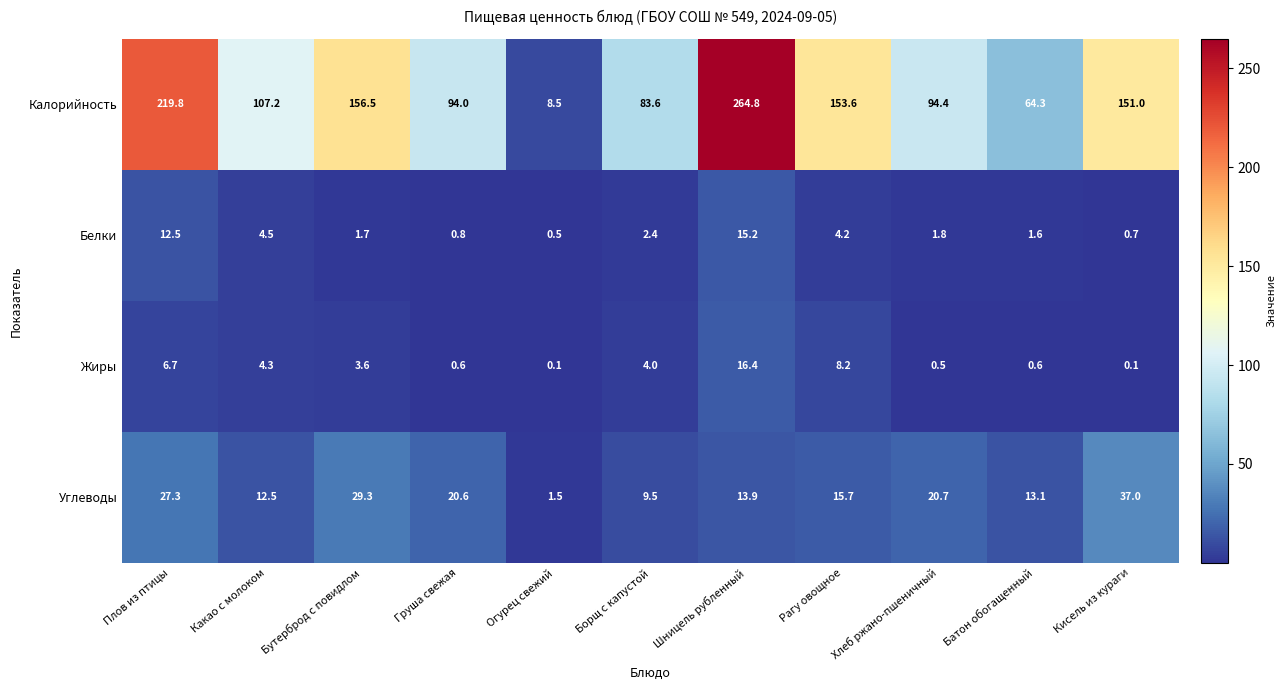

The Углеводы series shows 46.4 at Плов из птицы. True or false?

False